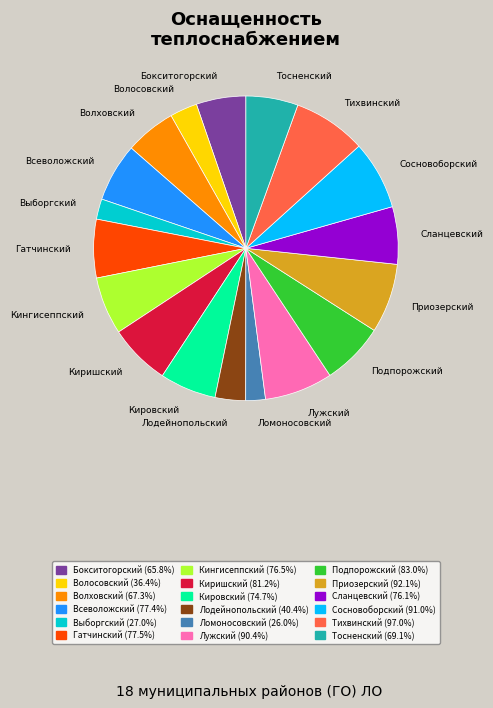

How many segments does this pie chart have?

18